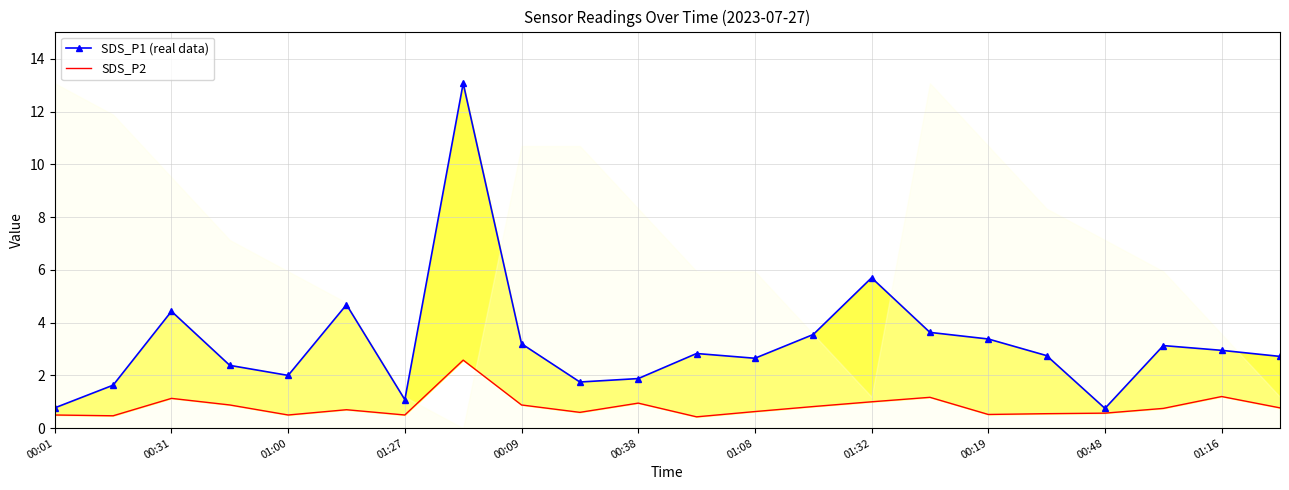

What is the minimum value for SDS_P2?

0.4